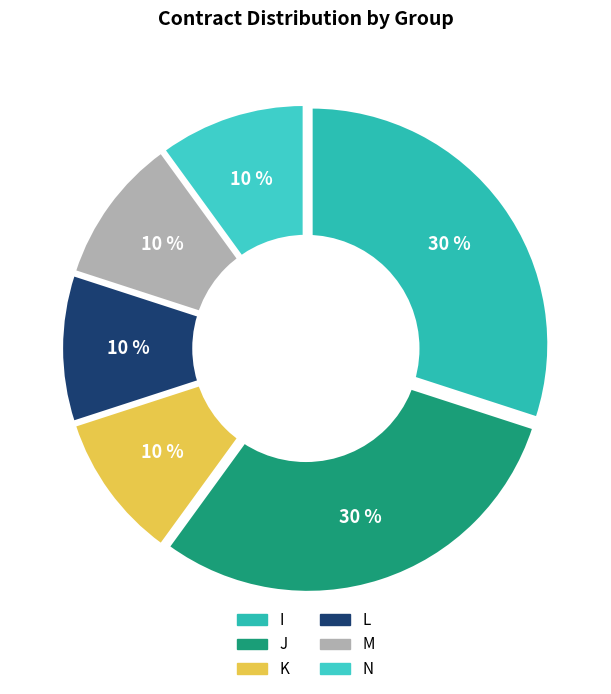

Does any single category account for the majority?

No